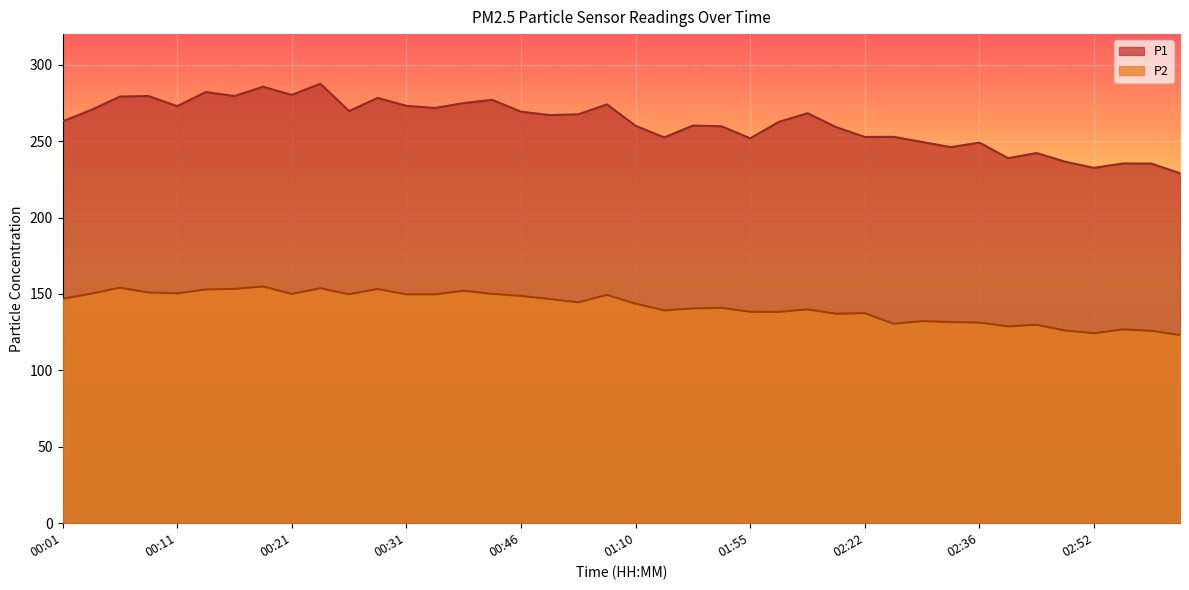

Reading left to right, extract all data points from this chart.

P1: 262.9	270.4	279.1	279.5	272.9	282.1	279.5	285.6	280.2	287.6	269.6	278.3	273.1	271.7	274.9	277.0	269.2	267.0	267.5	274.0	260.0	252.4	260.1	259.7	251.8	262.6	268.3	259.1	252.7	252.8	249.4	246.1	249.0	238.8	242.2	236.5	232.5	235.3	235.3	229.0
P2: 146.8	150.2	154.1	150.9	150.4	152.9	153.3	154.9	150.0	153.8	149.8	153.2	149.8	149.7	152.1	150.1	148.7	146.7	144.5	149.4	143.6	139.2	140.6	140.9	138.3	138.2	139.9	137.0	137.4	130.5	132.2	131.6	131.3	128.8	129.8	126.0	124.3	126.8	125.9	123.2